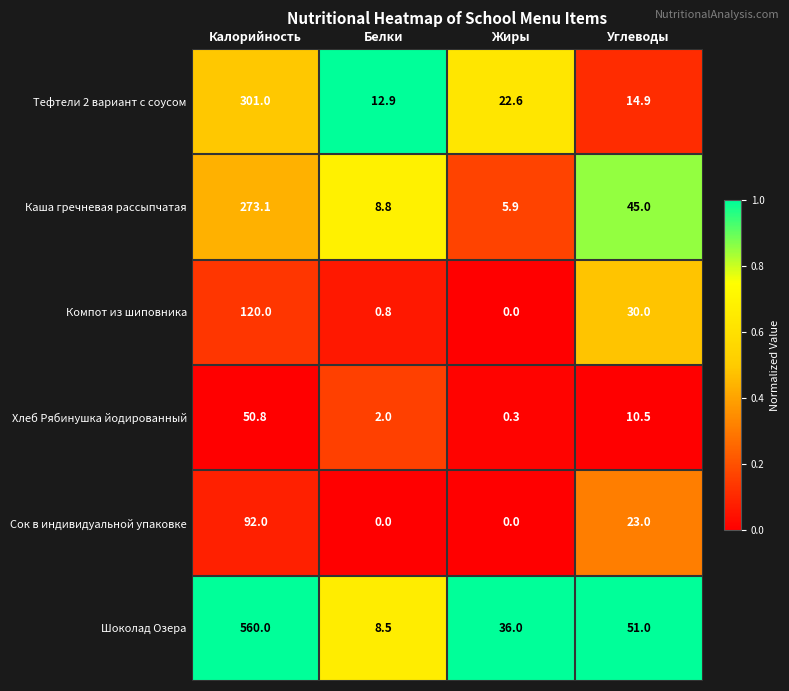

What is the total value across all series at Жиры?

64.8